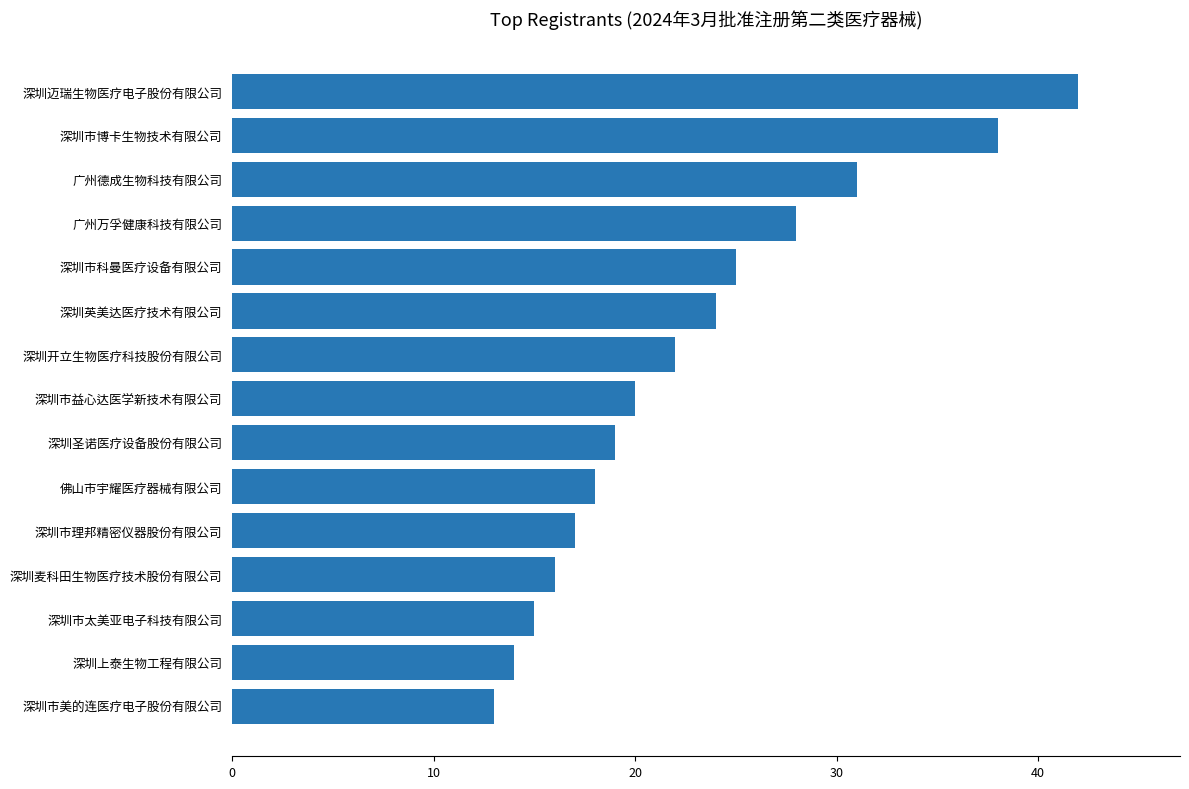

Which category has the highest value across all series?

深圳迈瑞生物医疗电子股份有限公司